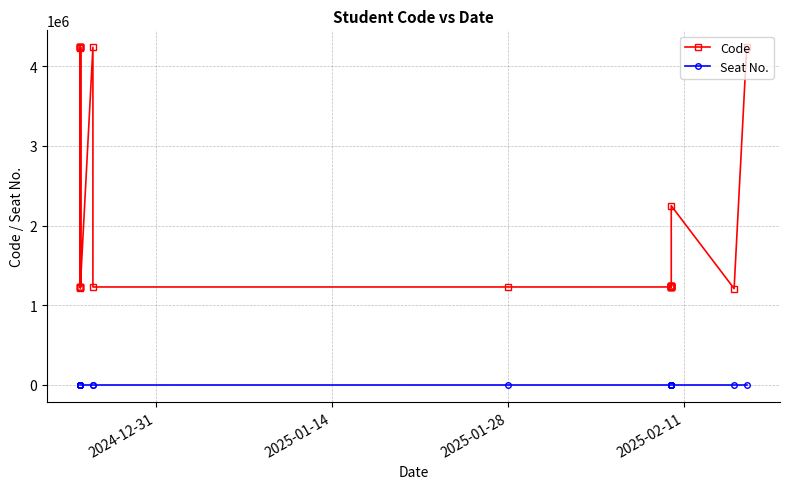

What are all the series names shown in the legend?

Code, Seat No.